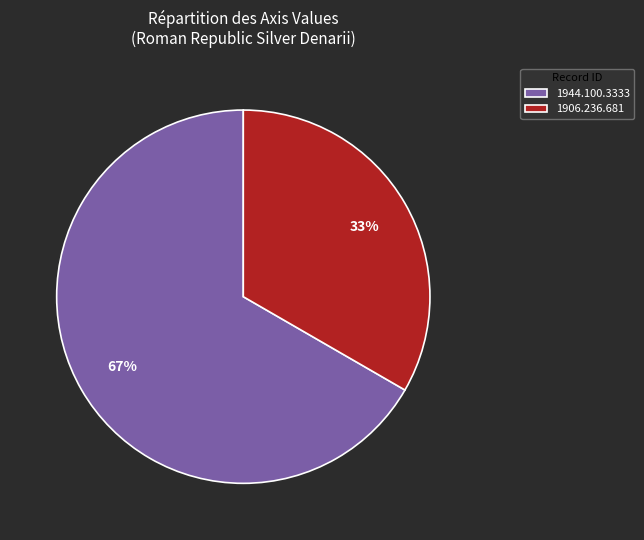

Is it true that 1906.236.681 is 33% of the pie?

True